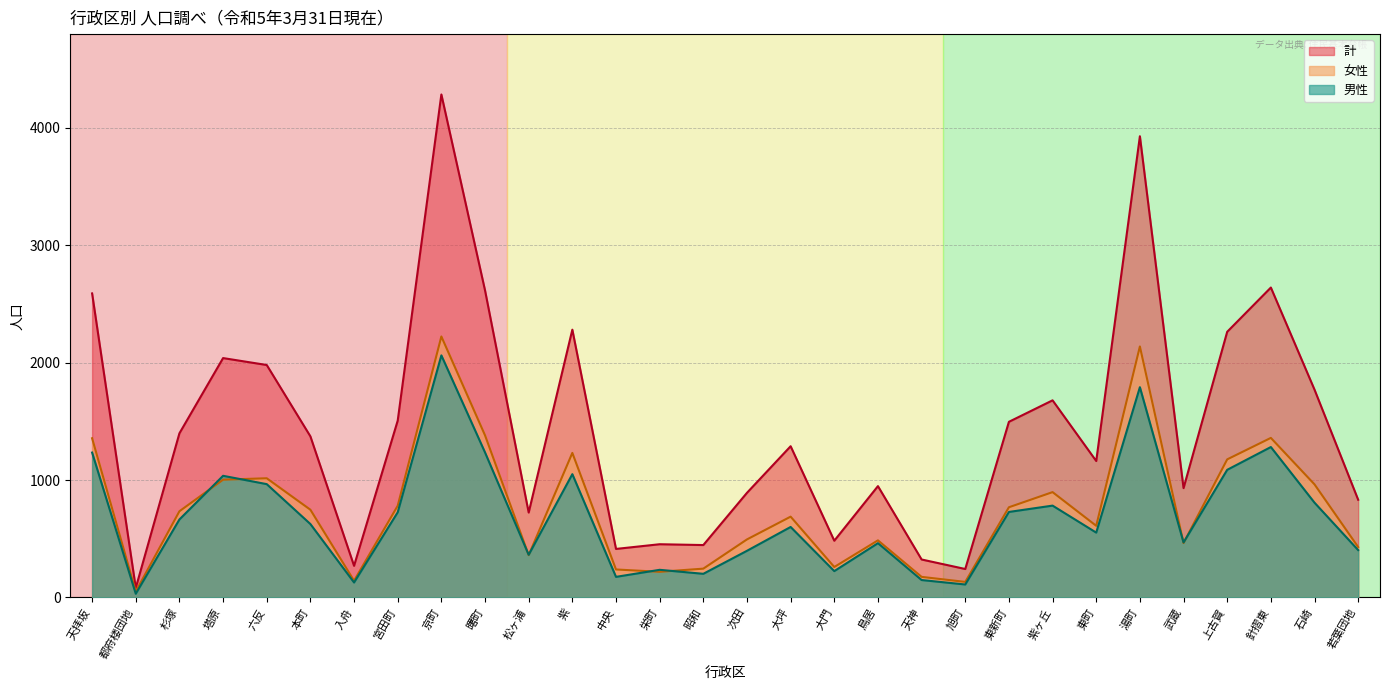

Where do 男性 and 女性 first cross each other?

杉塚 and 塔原